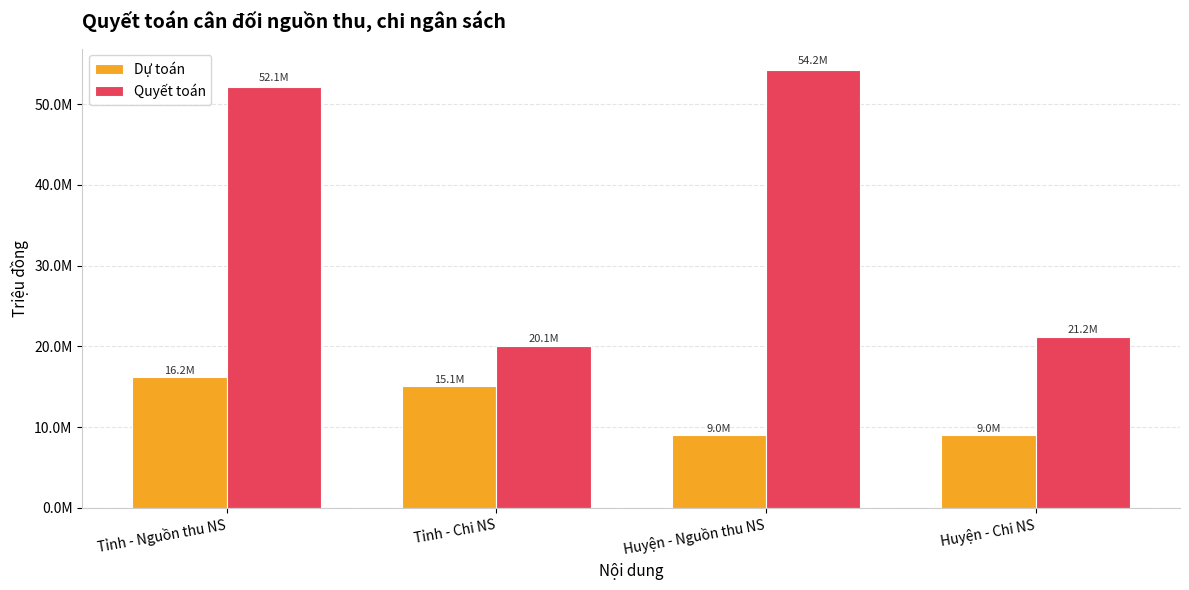

List the labels in order of Quyết toán value, largest first.

Huyện - Nguồn thu NS, Tỉnh - Nguồn thu NS, Huyện - Chi NS, Tỉnh - Chi NS